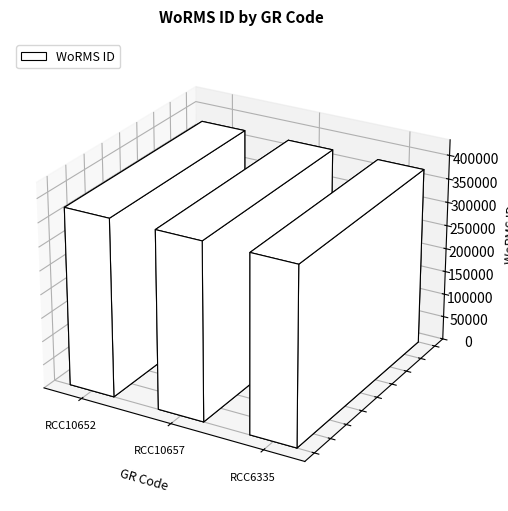

How many categories are shown in the chart?

3